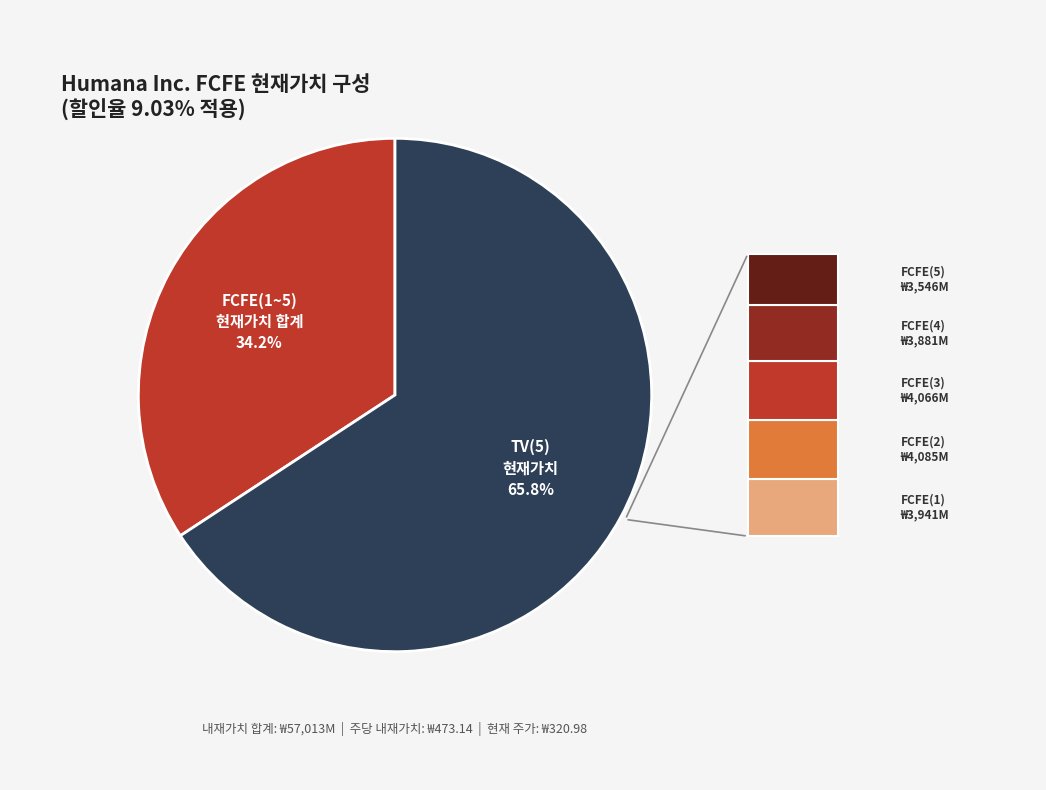

Is there a majority slice in this chart?

Yes